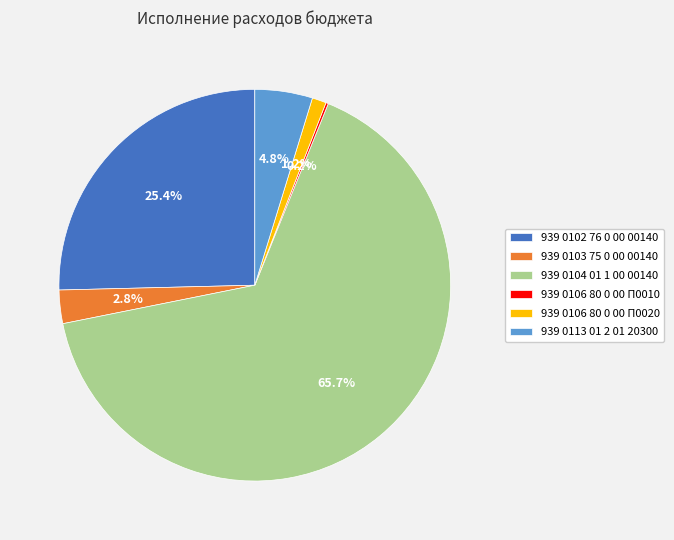

Which has a higher value, 939 0102 76 0 00 00140 or 939 0104 01 1 00 00140?

939 0104 01 1 00 00140